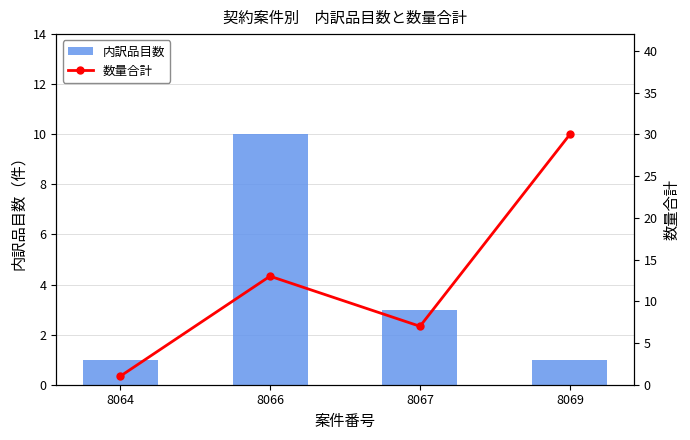

Reading left to right, transcribe all the data shown in this chart.

内訳品目数: 1	10	3	1
数量合計: 1	13	7	30